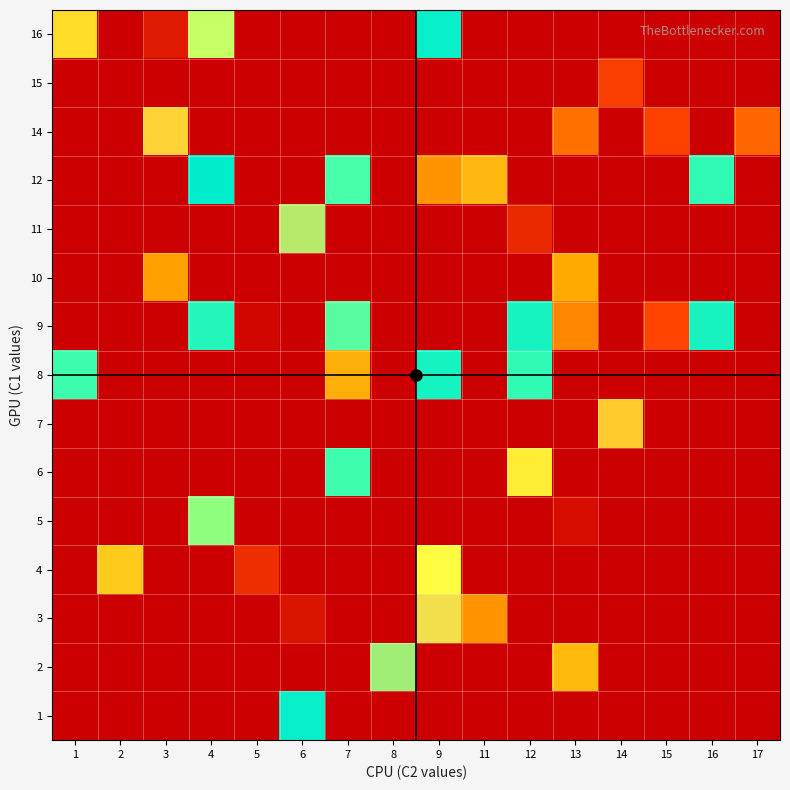

Reading right to left, extract all data points from this chart.

1: 17=0.0	16=0.0	15=0.0	14=0.0	13=0.0	12=0.0	11=0.0	9=0.0	8=0.0	7=0.0	6=32.0	5=0.0	4=0.0	3=0.0	2=0.0	1=0.0
2: 17=0.0	16=0.0	15=0.0	14=0.0	13=20.0	12=0.0	11=0.0	9=0.0	8=40.0	7=0.0	6=0.0	5=0.0	4=0.0	3=0.0	2=0.0	1=0.0
3: 17=0.0	16=0.0	15=0.0	14=0.0	13=0.0	12=0.0	11=17.0	9=42.0	8=0.0	7=0.0	6=3.0	5=0.0	4=0.0	3=0.0	2=0.0	1=0.0
4: 17=0.0	16=0.0	15=0.0	14=0.0	13=0.0	12=0.0	11=0.0	9=24.0	8=0.0	7=0.0	6=0.0	5=7.0	4=0.0	3=0.0	2=21.0	1=0.0
5: 17=0.0	16=0.0	15=0.0	14=0.0	13=2.0	12=0.0	11=0.0	9=0.0	8=0.0	7=0.0	6=0.0	5=0.0	4=26.0	3=0.0	2=0.0	1=0.0
6: 17=0.0	16=0.0	15=0.0	14=0.0	13=0.0	12=23.0	11=0.0	9=0.0	8=0.0	7=37.0	6=0.0	5=0.0	4=0.0	3=0.0	2=0.0	1=0.0
7: 17=0.0	16=0.0	15=0.0	14=45.0	13=0.0	12=0.0	11=0.0	9=0.0	8=0.0	7=0.0	6=0.0	5=0.0	4=0.0	3=0.0	2=0.0	1=0.0
8: 17=0.0	16=0.0	15=0.0	14=0.0	13=0.0	12=36.0	11=0.0	9=31.0	8=0.0	7=49.0	6=0.0	5=0.0	4=0.0	3=0.0	2=0.0	1=28.0
9: 17=0.0	16=34.0	15=10.0	14=0.0	13=16.0	12=34.0	11=0.0	9=0.0	8=0.0	7=38.0	6=0.0	5=1.0	4=30.0	3=0.0	2=0.0	1=0.0
10: 17=0.0	16=0.0	15=0.0	14=0.0	13=50.0	12=0.0	11=0.0	9=0.0	8=0.0	7=0.0	6=0.0	5=0.0	4=0.0	3=18.0	2=0.0	1=0.0
11: 17=0.0	16=0.0	15=0.0	14=0.0	13=0.0	12=6.0	11=0.0	9=0.0	8=0.0	7=0.0	6=40.5	5=0.0	4=0.0	3=0.0	2=0.0	1=0.0
12: 17=0.0	16=29.0	15=0.0	14=0.0	13=0.0	12=0.0	11=48.0	9=17.0	8=0.0	7=27.5	6=0.0	5=0.0	4=32.5	3=0.0	2=0.0	1=0.0
14: 17=13.0	16=0.0	15=9.5	14=0.0	13=14.0	12=0.0	11=0.0	9=0.0	8=0.0	7=0.0	6=0.0	5=0.0	4=0.0	3=44.0	2=0.0	1=0.0
15: 17=0.0	16=0.0	15=0.0	14=9.0	13=0.0	12=0.0	11=0.0	9=0.0	8=0.0	7=0.0	6=0.0	5=0.0	4=0.0	3=0.0	2=0.0	1=0.0
16: 17=0.0	16=0.0	15=0.0	14=0.0	13=0.0	12=0.0	11=0.0	9=33.0	8=0.0	7=0.0	6=0.0	5=0.0	4=25.0	3=4.0	2=0.0	1=22.0